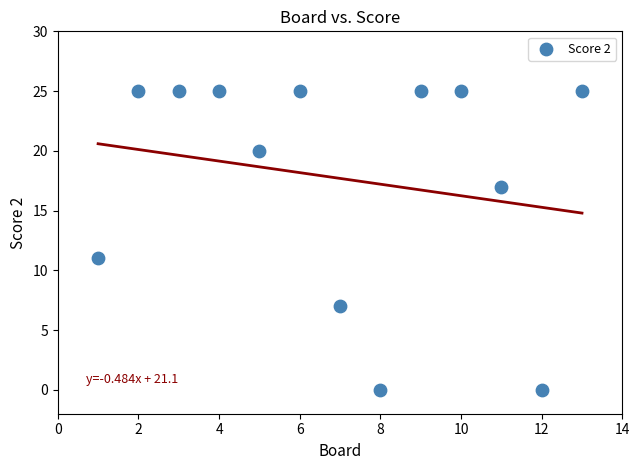

What Y value in the scatter plot is closest to 12?

11